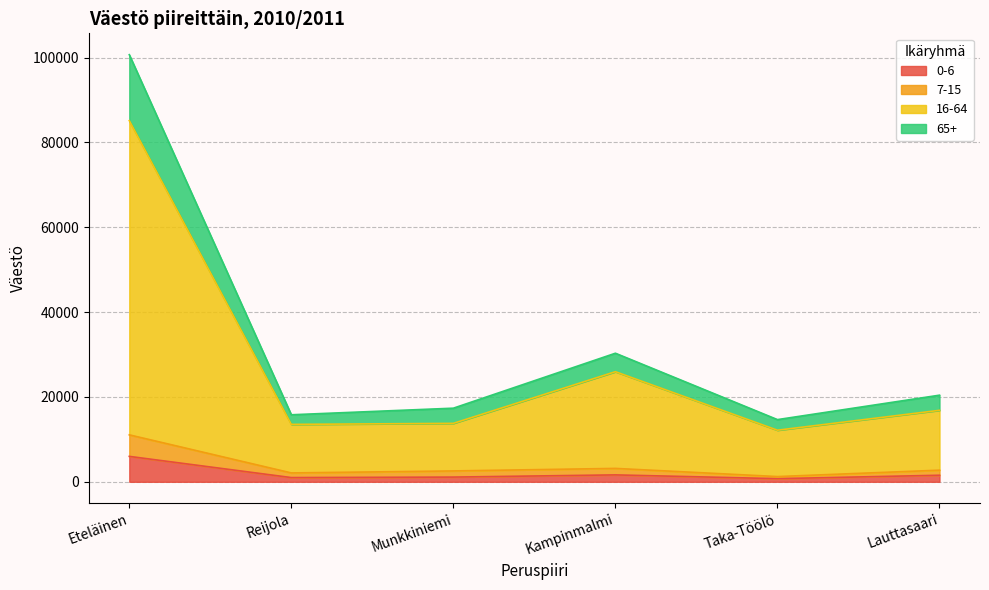

True or false: 0-6 has more than 1 interior local peaks.

False